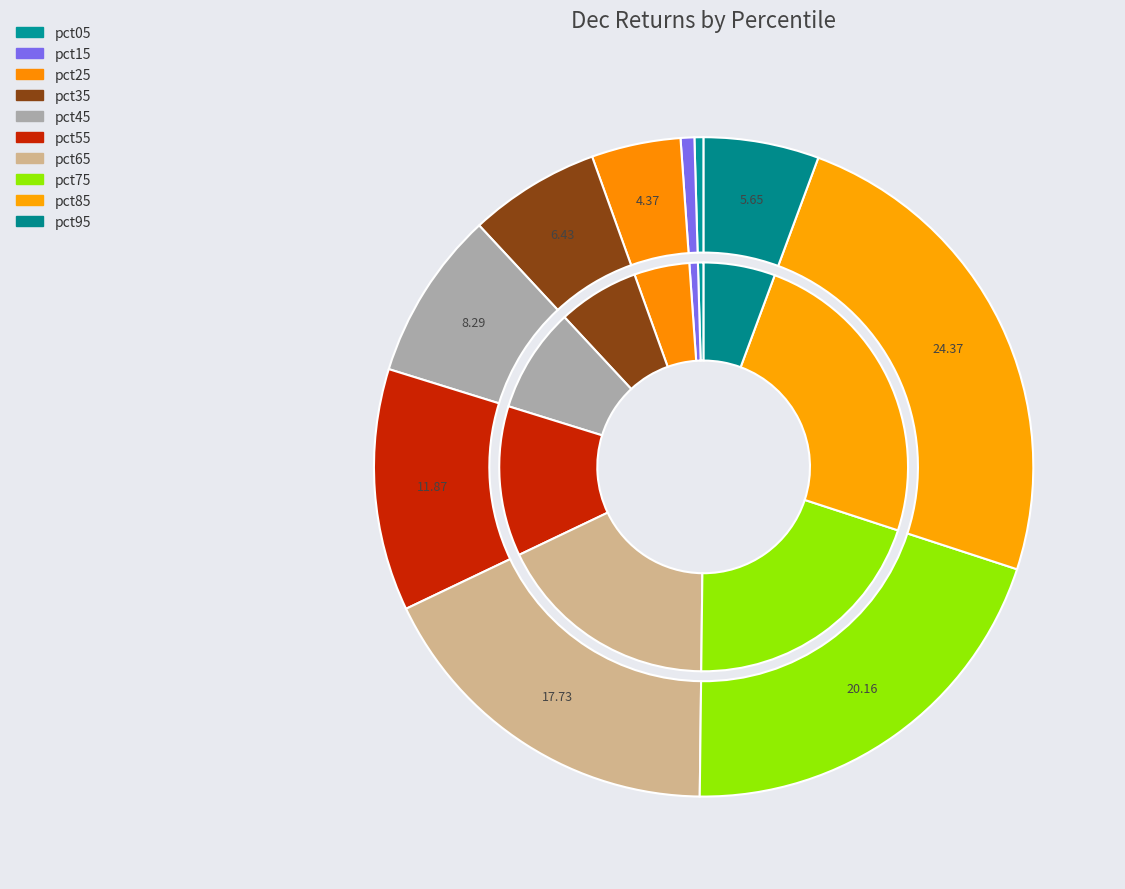

How many segments does this pie chart have?

10